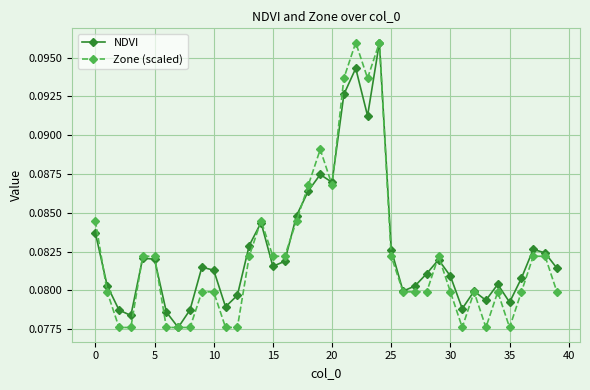

At how many categories does at least one series exceed 0?

40